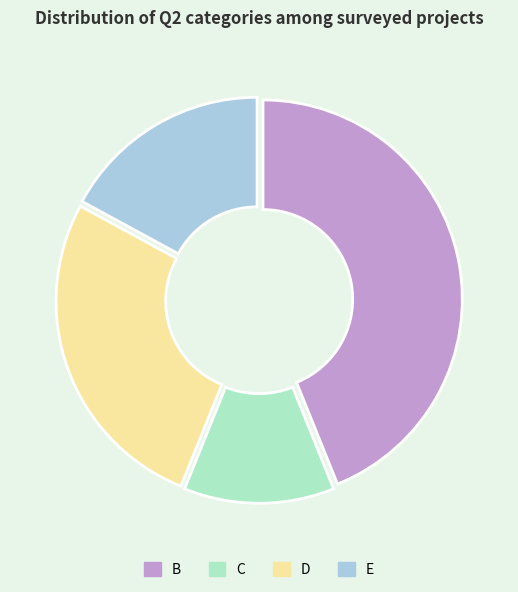

The E slice represents 5% of the pie. True or false?

False